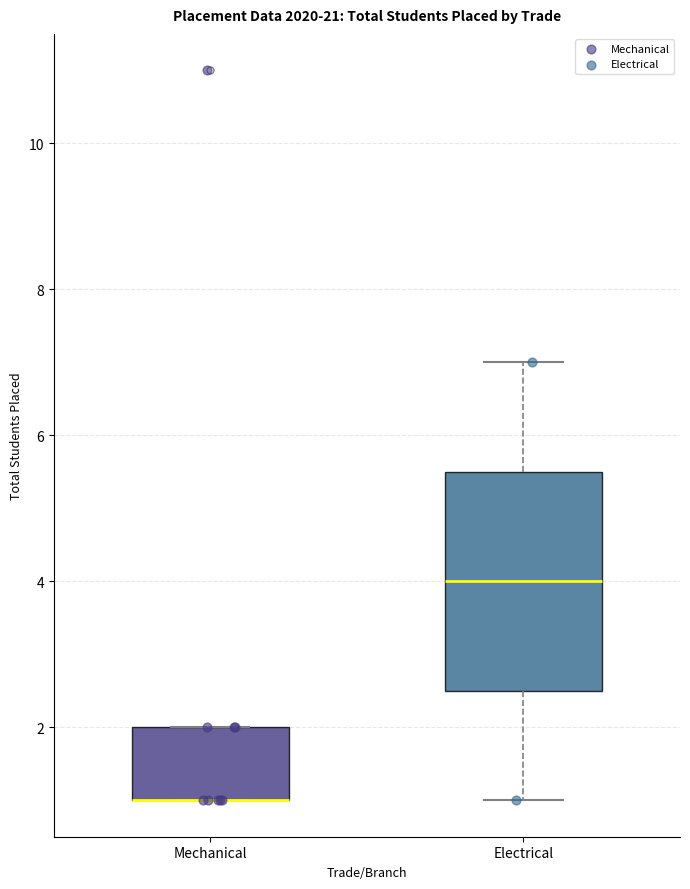

Reading left to right, transcribe this box plot: for each box, give where its median line is, the range the box spans, and where its two whiskers end, as read against the y-axis. The values are not printed on the chart, so give them approximately, as read against the axis.

Mechanical: median 1.0 (drawn on the box's lower edge), box 1.0 to 2.0, whiskers 1.0 to 2.0
Electrical: median 4.0, box 2.6 to 5.6, whiskers 1.0 to 7.0